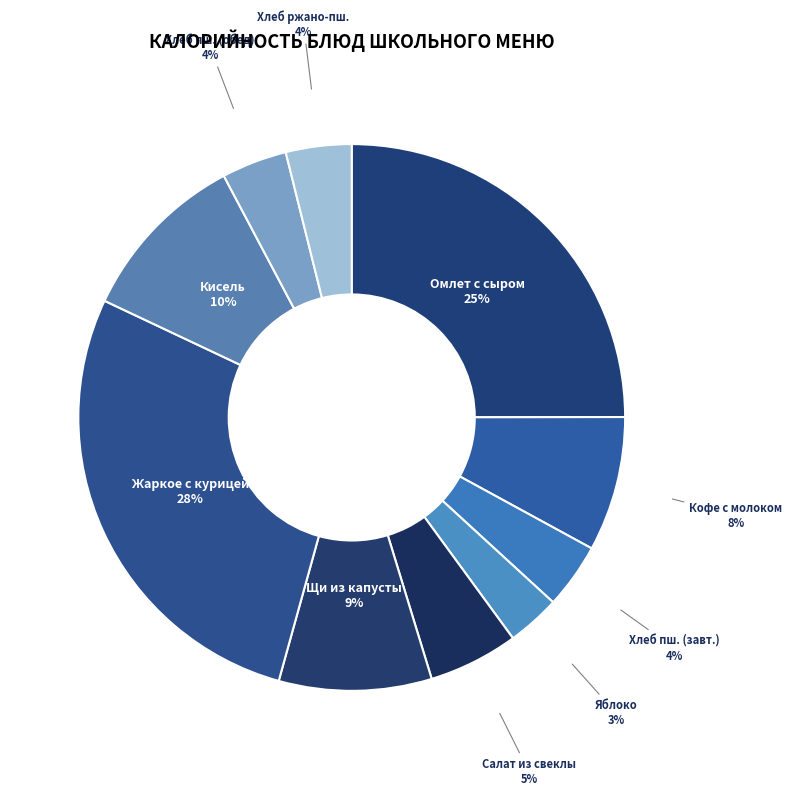

Does any single category account for the majority?

No